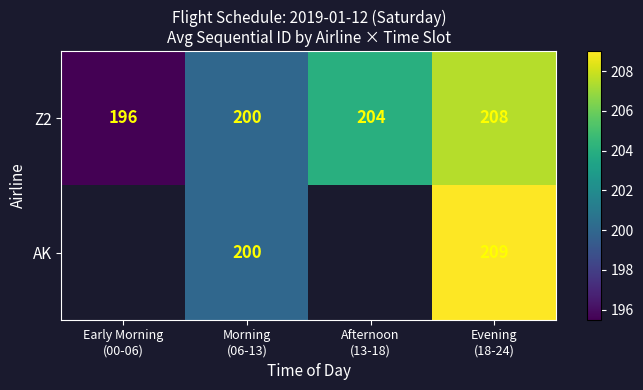

Which has a higher value, Evening
(18-24) or Morning
(06-13)?

Evening
(18-24)